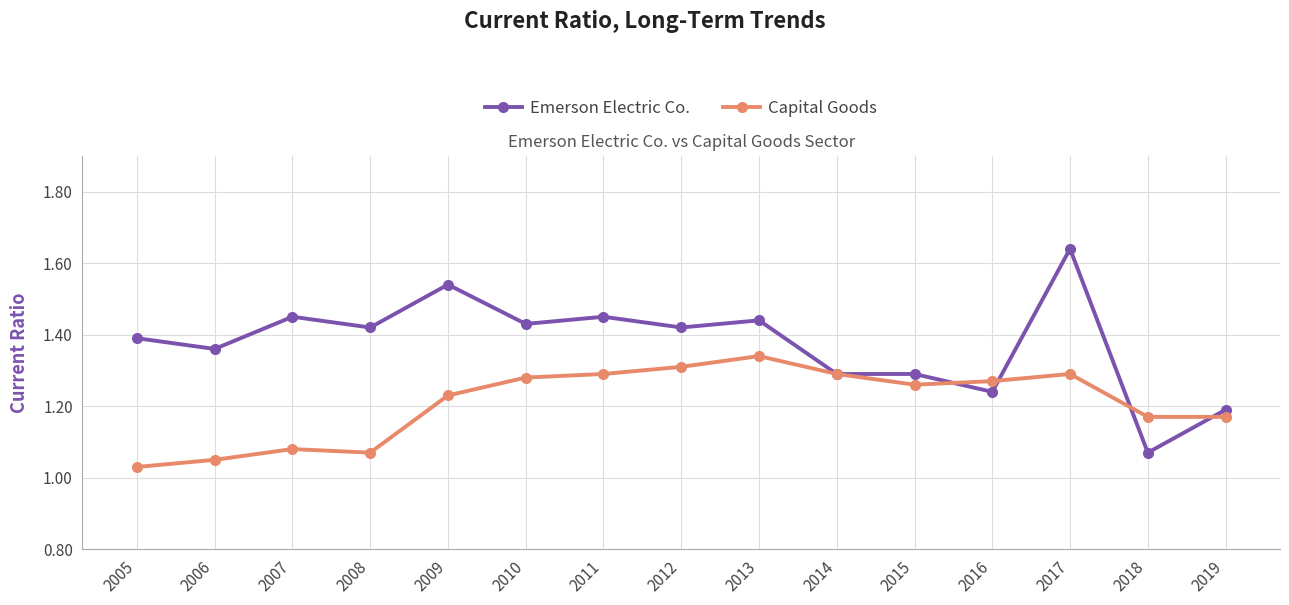

At which label does Capital Goods reach its peak?

2013